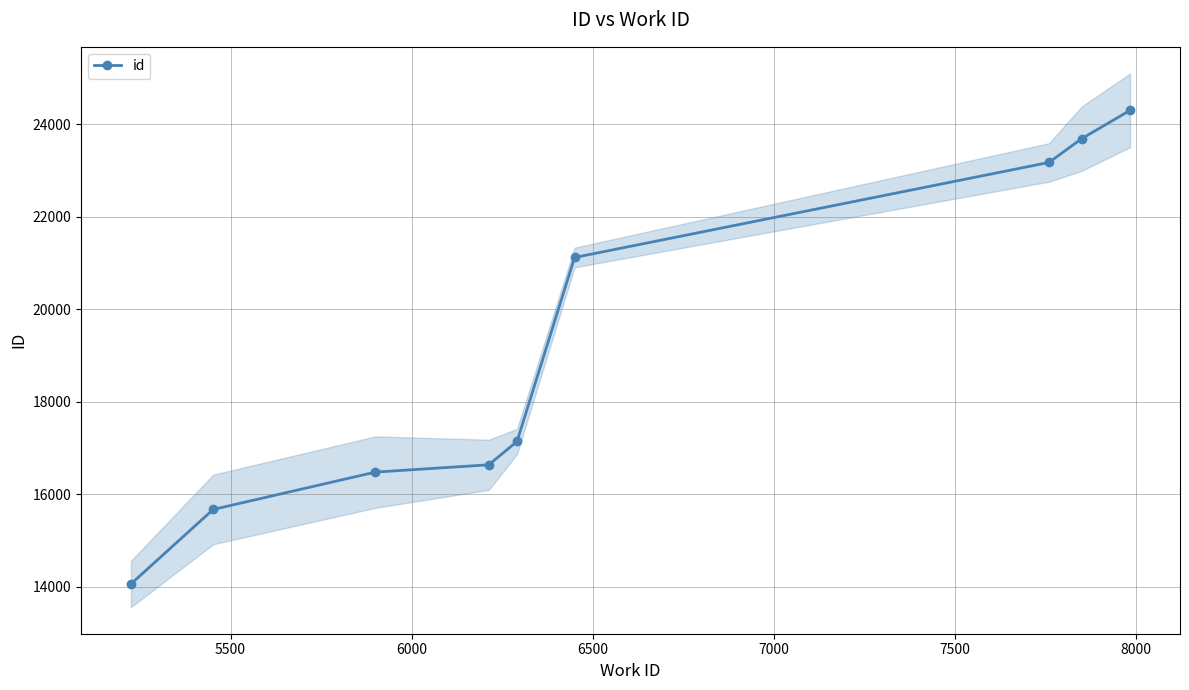

What is the difference between the maximum and minimum values?

10244